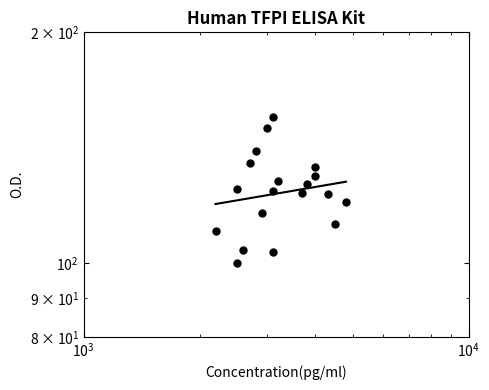

How many points are lower than both their immediate neighbors (excluding endpoints)?

7